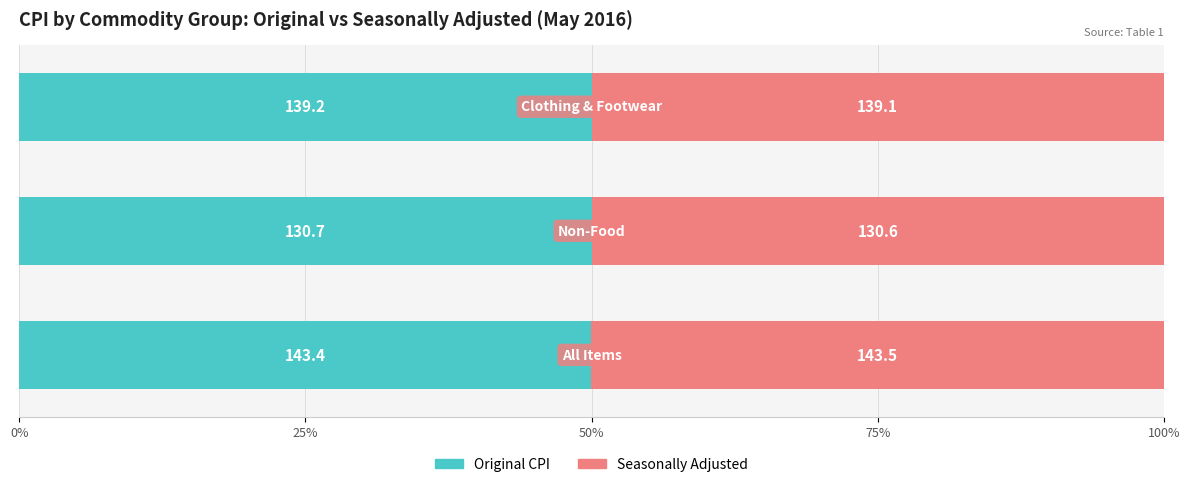

What are all the series names shown in the legend?

Original CPI, Seasonally Adjusted